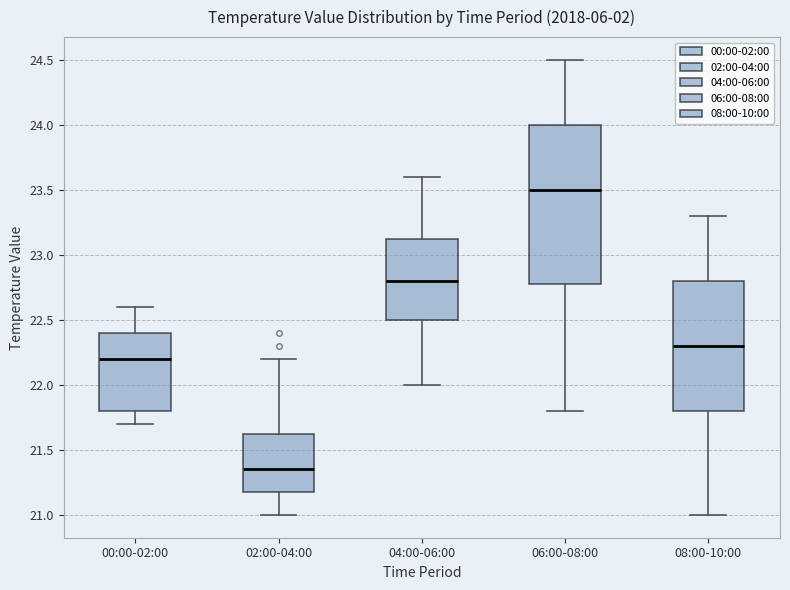

Reading left to right, transcribe this box plot: for each box, give where its median line is, the range the box spans, and where its two whiskers end, as read against the y-axis. The values are not printed on the chart, so give them approximately, as read against the axis.

00:00-02:00: median 22.20, box 21.80 to 22.40, whiskers 21.70 to 22.60
02:00-04:00: median 21.35, box 21.20 to 21.65, whiskers 21.00 to 22.20
04:00-06:00: median 22.80, box 22.50 to 23.15, whiskers 22.00 to 23.60
06:00-08:00: median 23.50, box 22.80 to 24.00, whiskers 21.80 to 24.50
08:00-10:00: median 22.30, box 21.80 to 22.80, whiskers 21.00 to 23.30